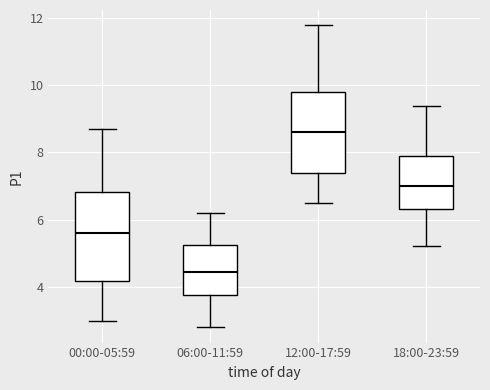

Where does the upper whisker of the box for 00:00-05:59 end on the y-axis? The values are not printed on the chart, so give them approximately, as read against the axis.

8.8